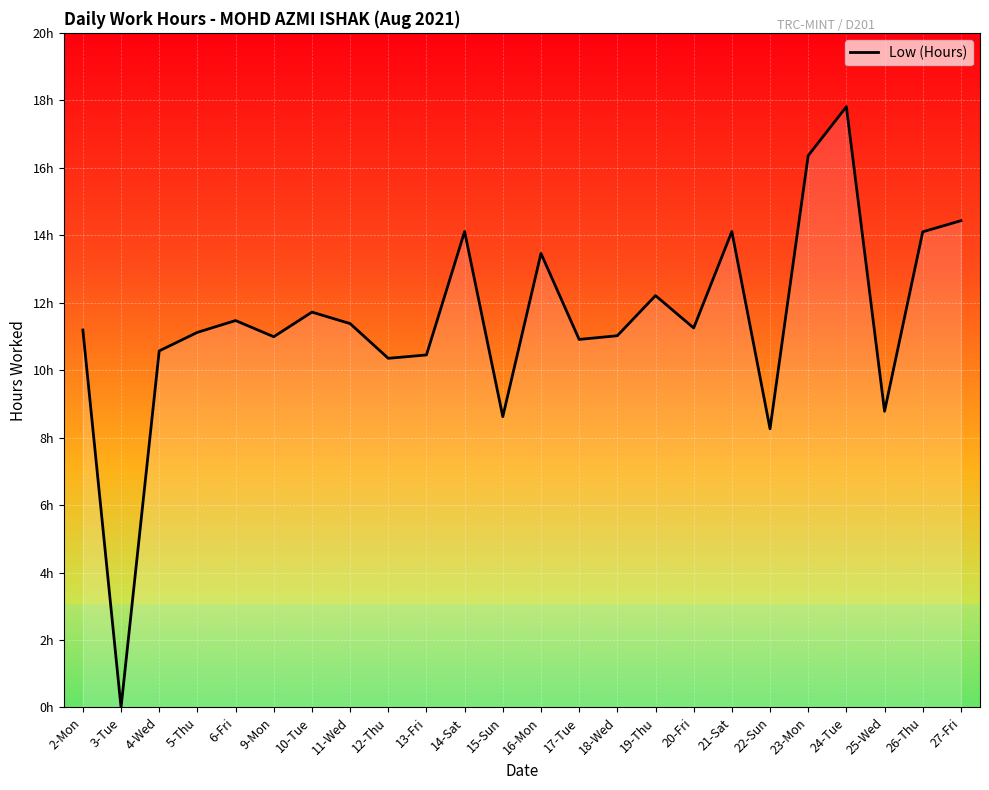

What is the sum of the values at 14-Sat and 21-Sat?

28.2